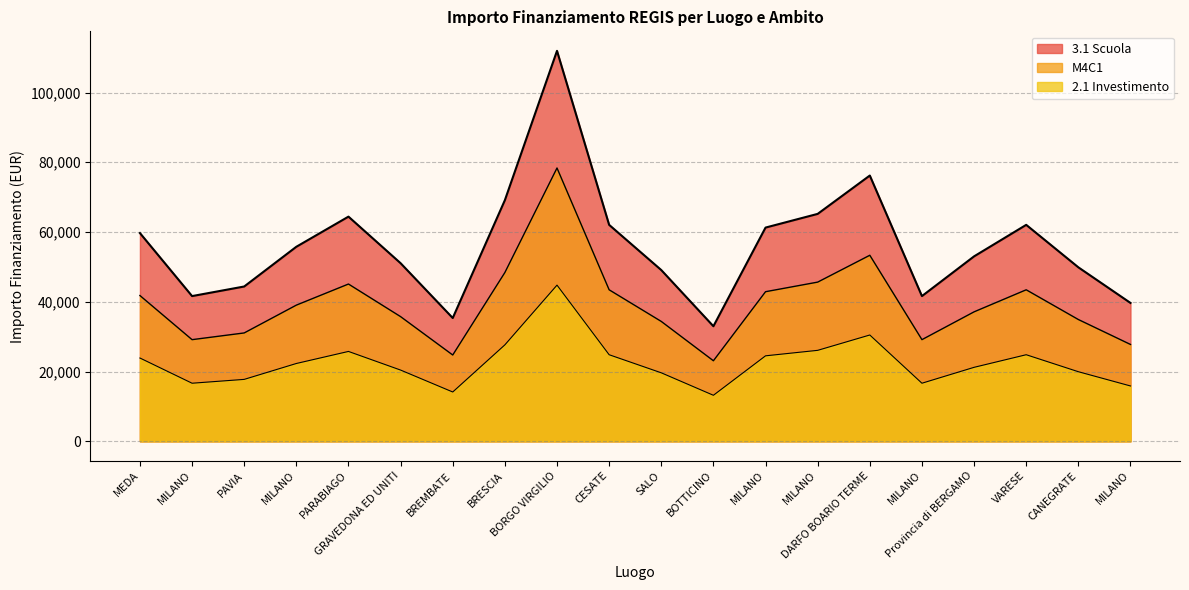

List the labels in order of M4C1 value, smallest first.

BOTTICINO, BREMBATE, MILANO, MILANO, MILANO, PAVIA, SALO, CANEGRATE, GRAVEDONA ED UNITI, Provincia di BERGAMO, MILANO, MEDA, MILANO, CESATE, VARESE, PARABIAGO, MILANO, BRESCIA, DARFO BOARIO TERME, BORGO VIRGILIO